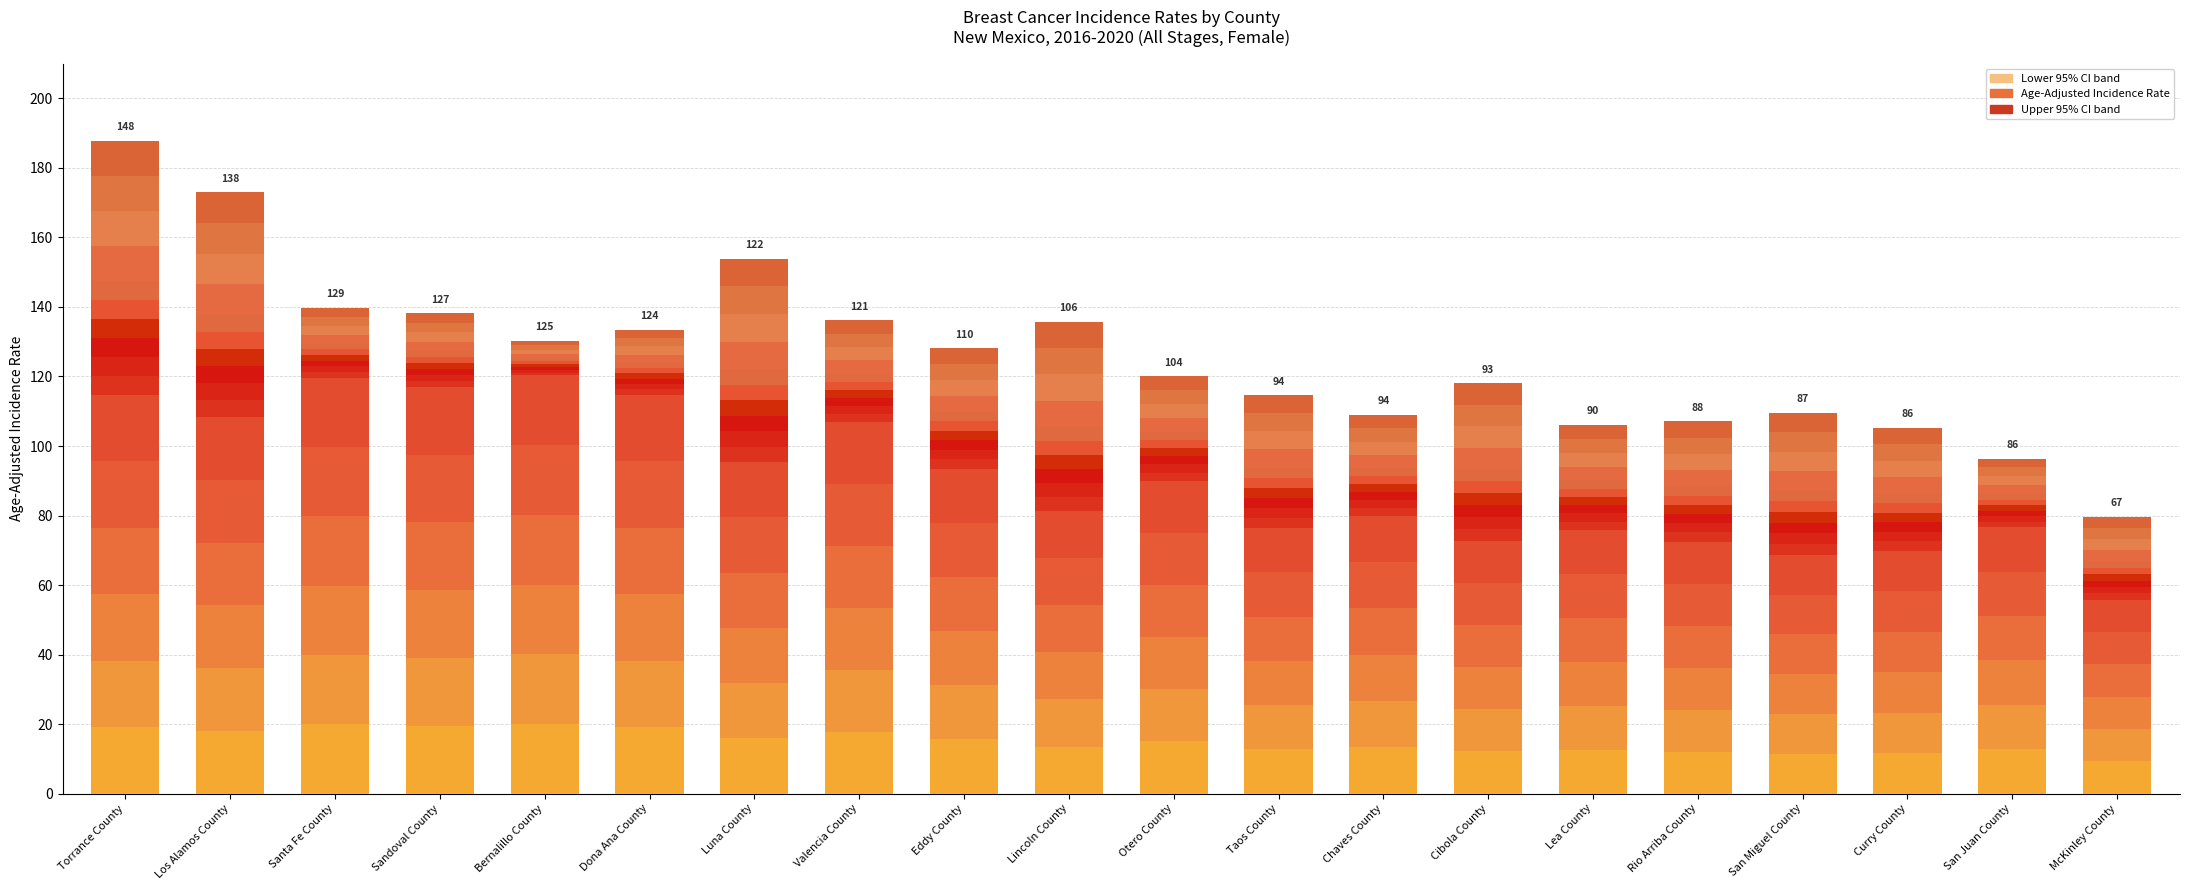

What is the highest value of the Rate (Mean to Upper CI) series?

40.3